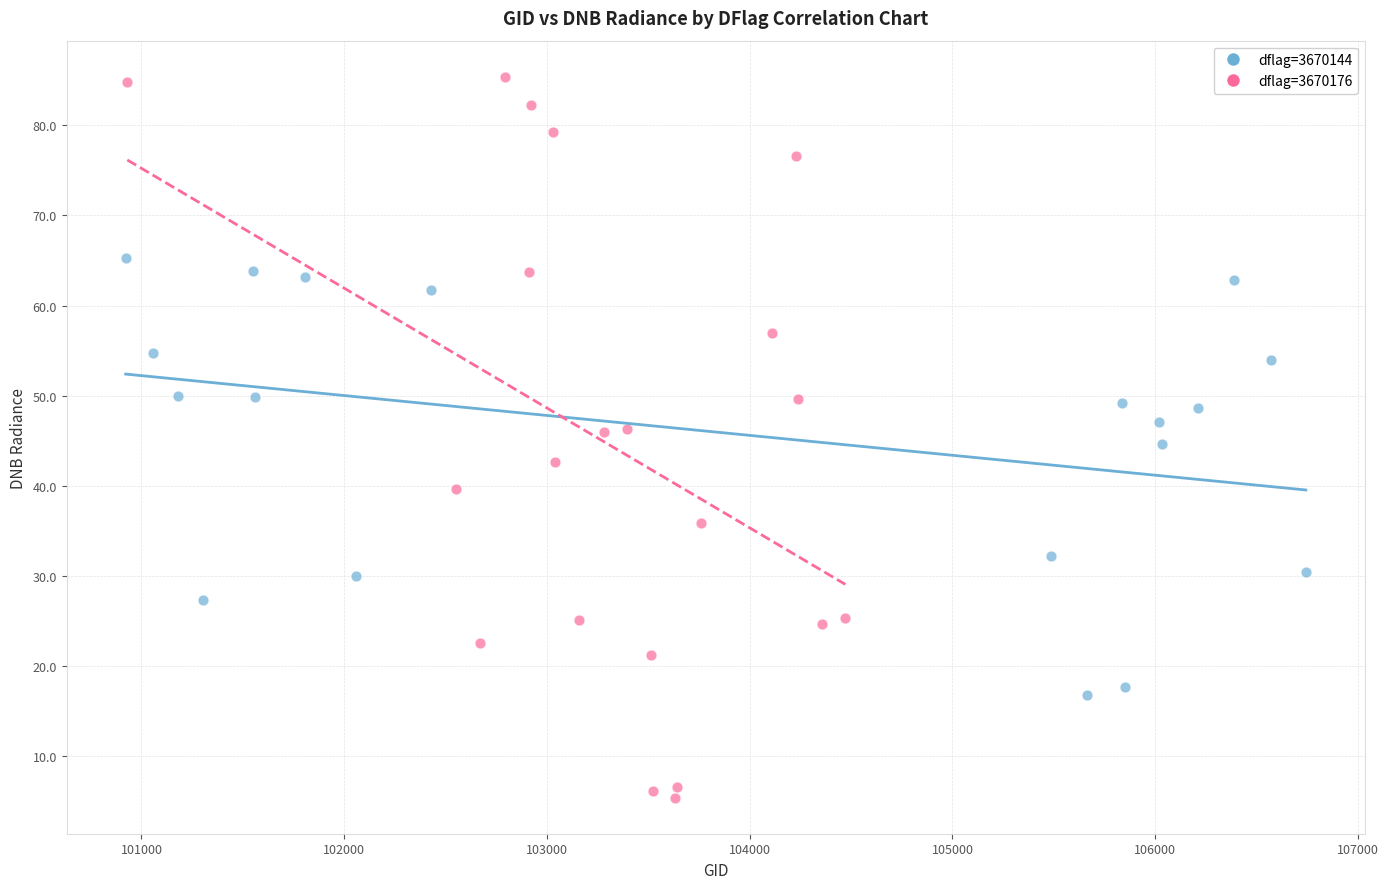

Which series has the widest spread of Y values?

dflag=3670176